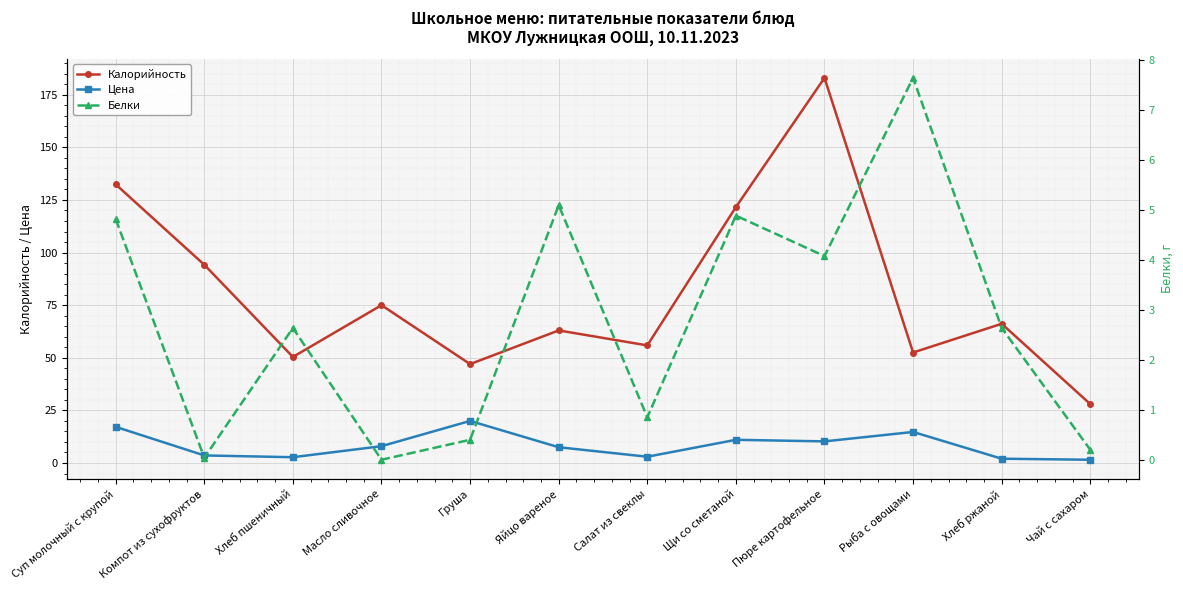

At which category does Белки reach its first local valley?

Компот из сухофруктов